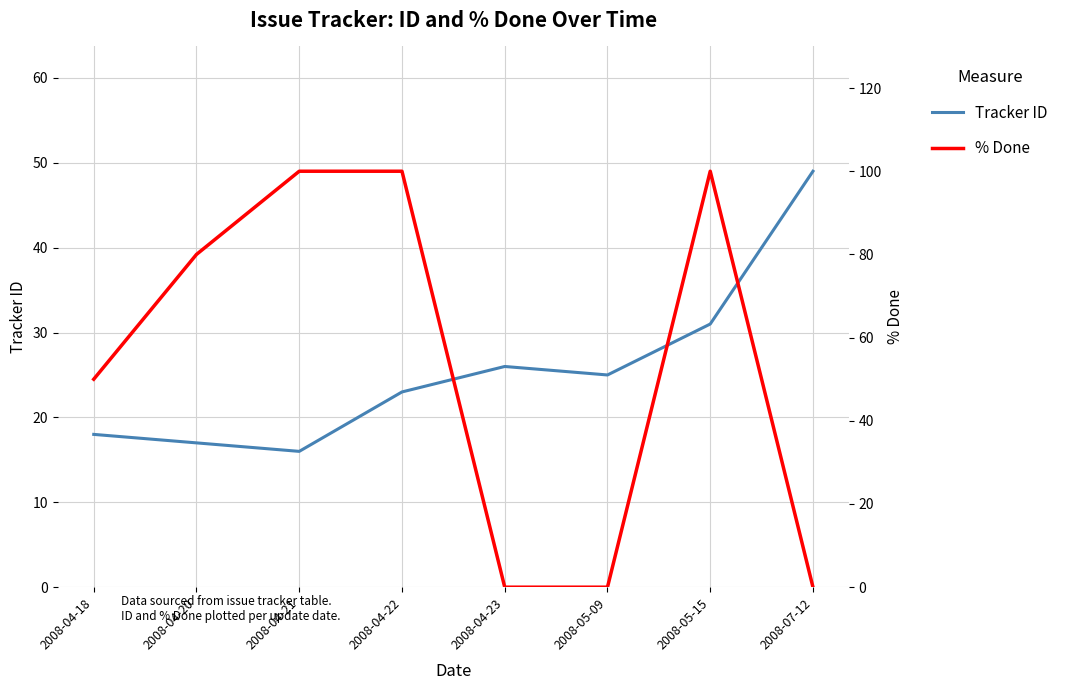

Which category has the highest value in the Tracker ID series?

2008-07-12